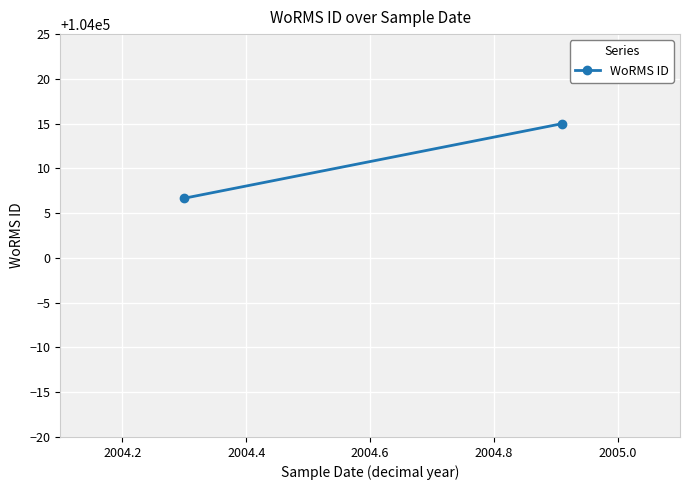

What is the value of the 2nd point from the left?

104015.0